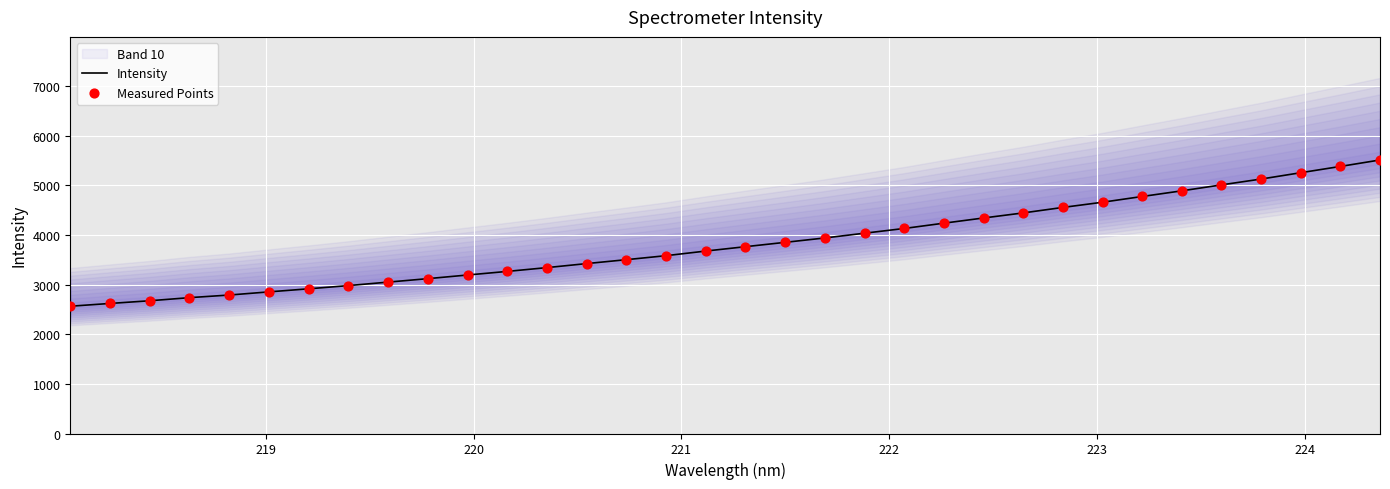

What is the maximum value for Intensity?

5513.8